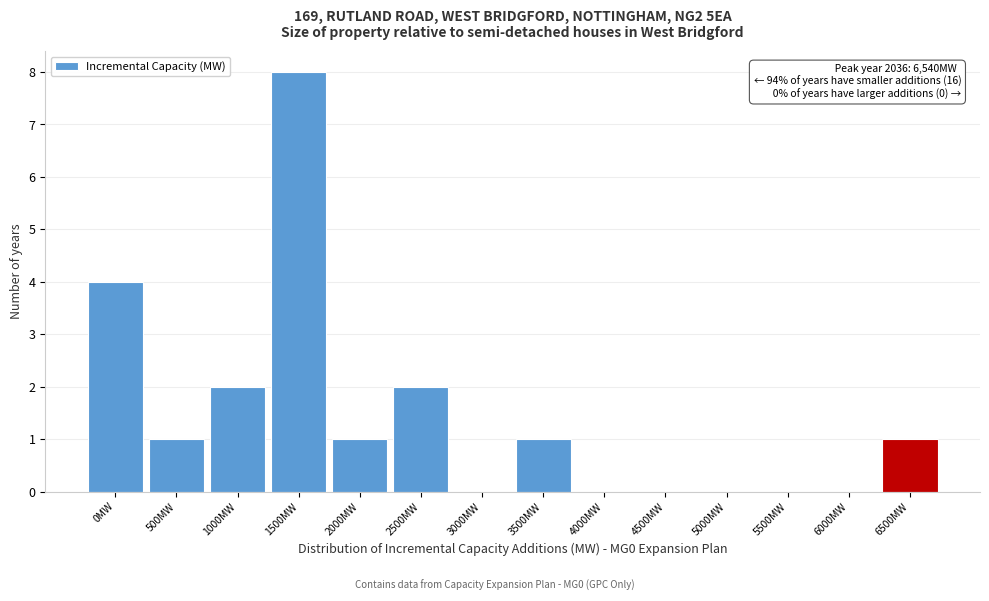

Reading left to right, extract all data points from this chart.

0MW=4	500MW=1	1000MW=2	1500MW=8	2000MW=1	2500MW=2	3000MW=0	3500MW=1	4000MW=0	4500MW=0	5000MW=0	5500MW=0	6000MW=0	6500MW=1